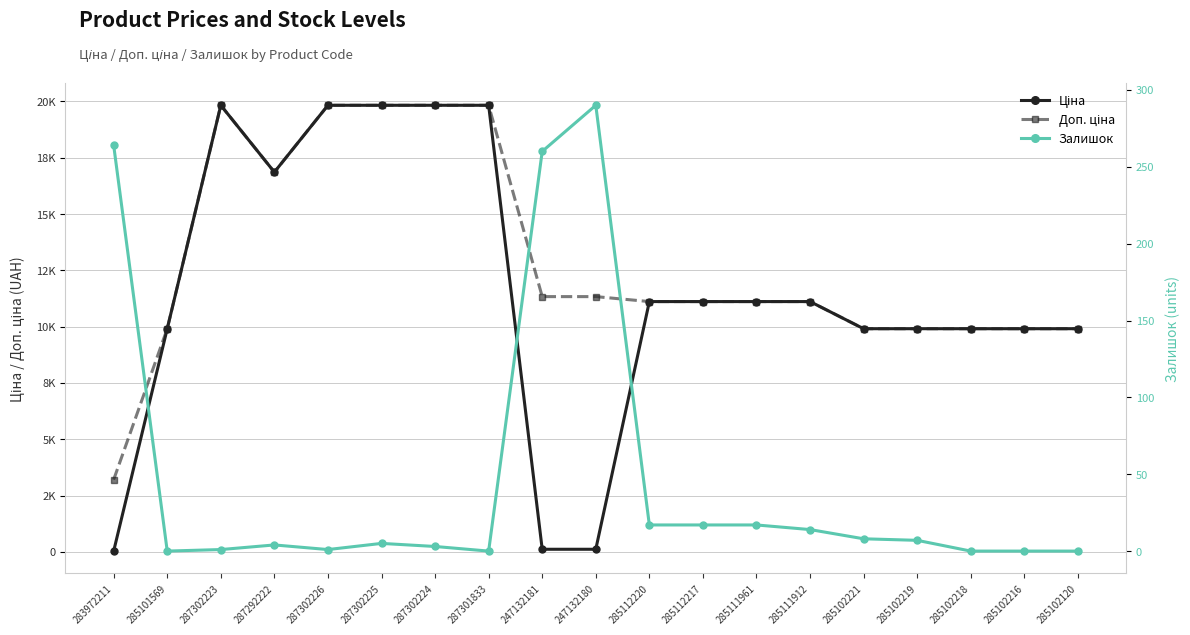

What is the total value across all series at 285112220?

22244.2